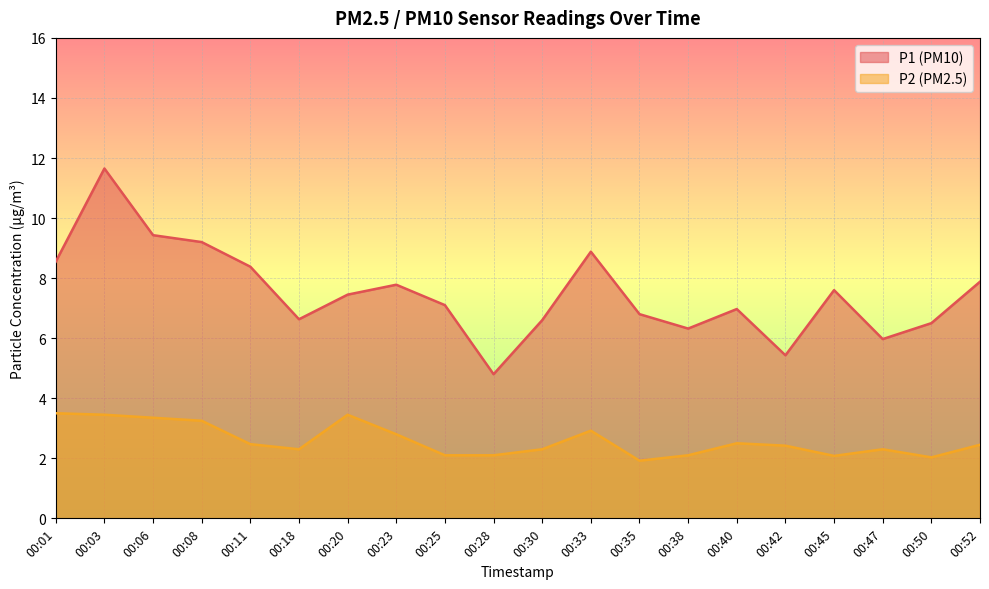

How many interior local valleys does the P2 series have?

4